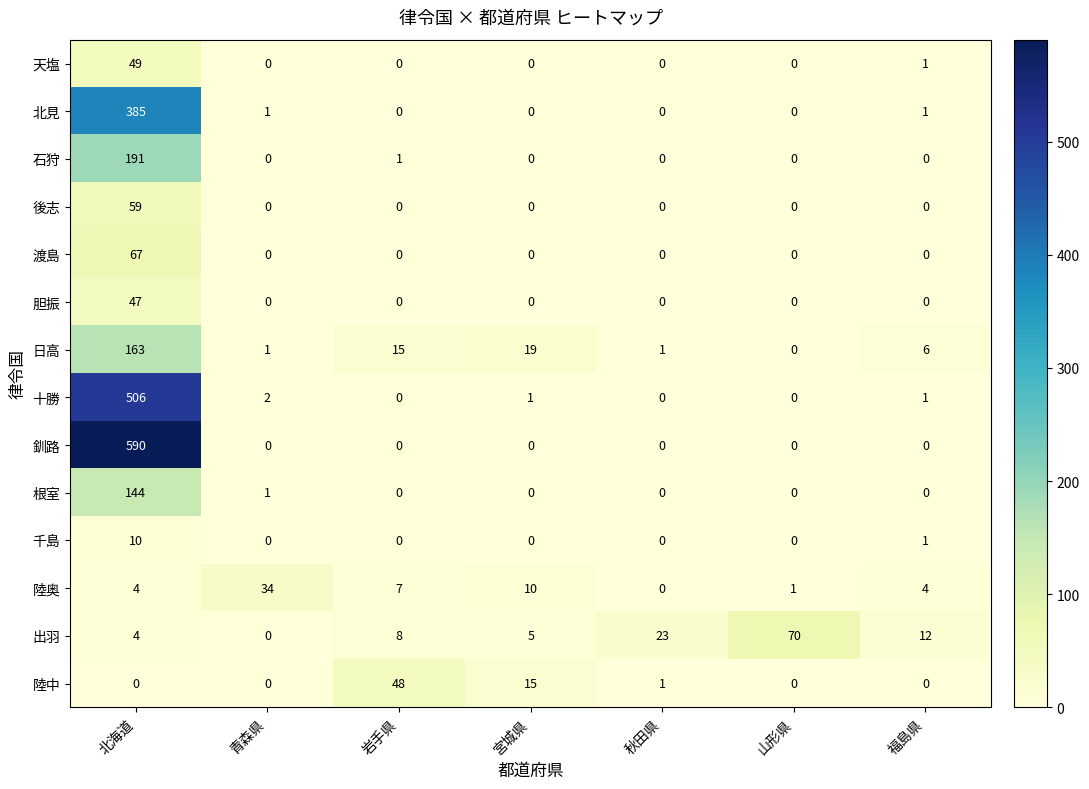

What is the total value across all series at 北海道?

2219